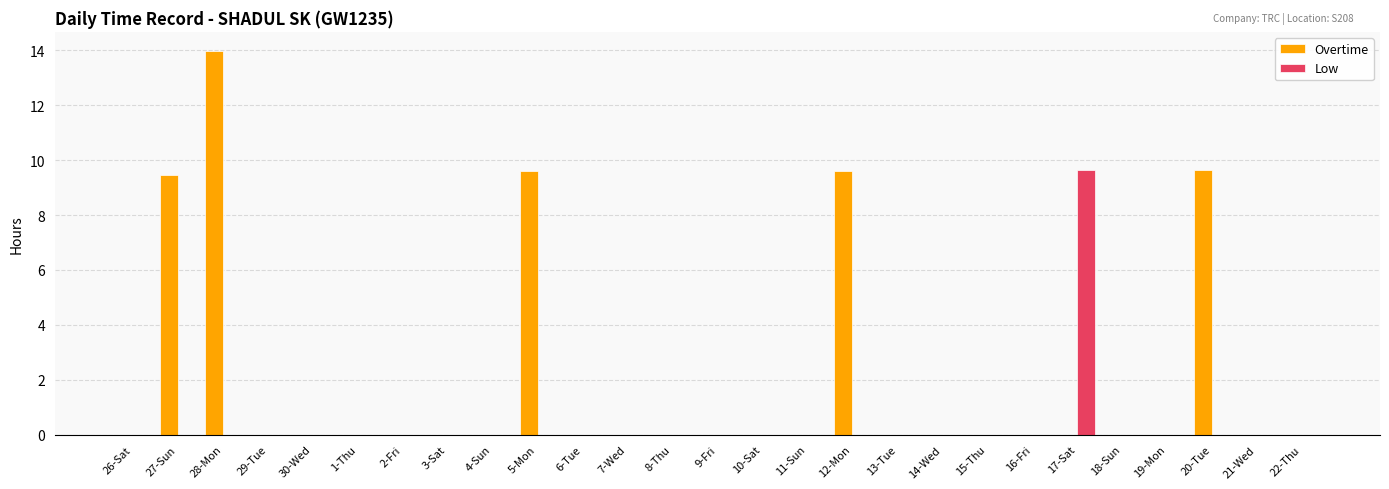

What is the average value of the Low series?

0.4